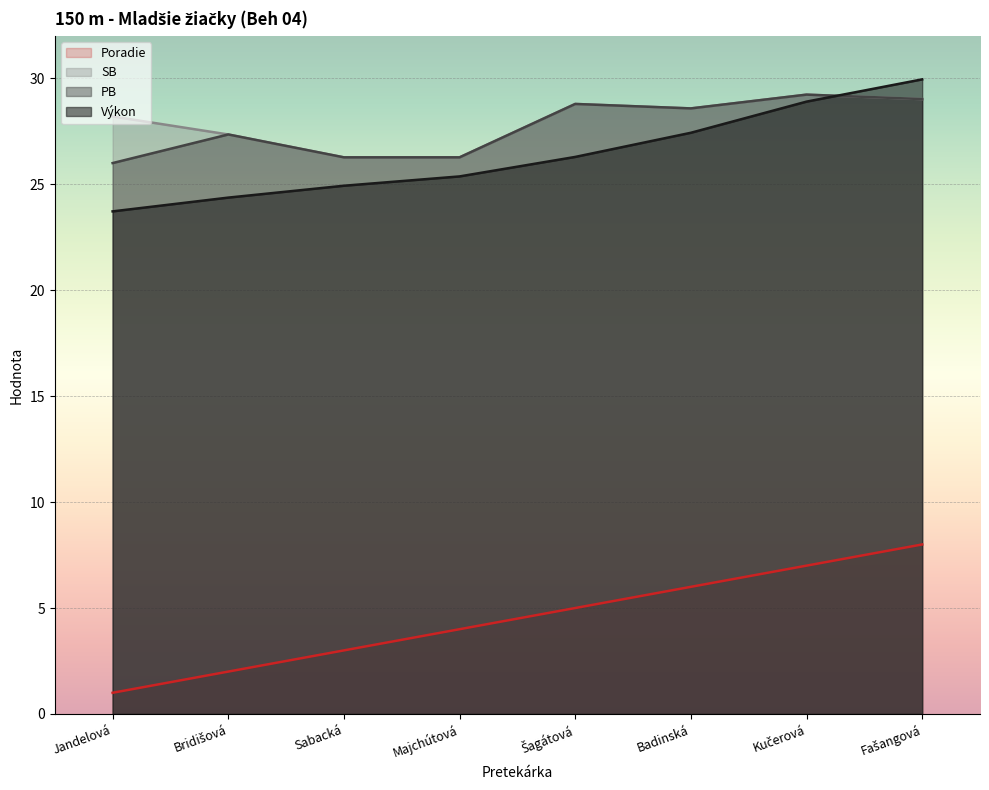

What is the label of the 1st point from the right?

Fašangová